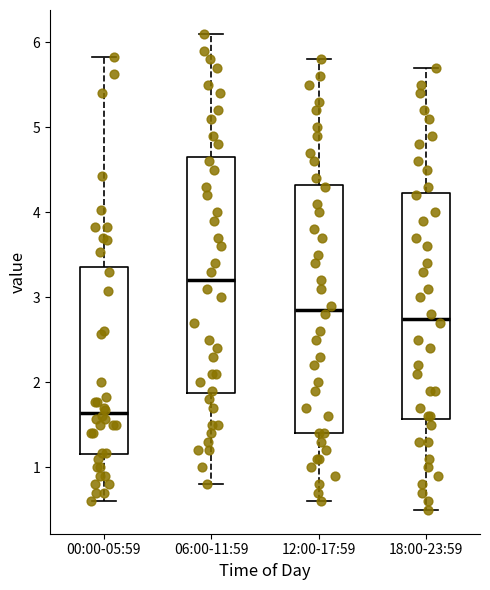

Which box has the lowest median line?

00:00-05:59